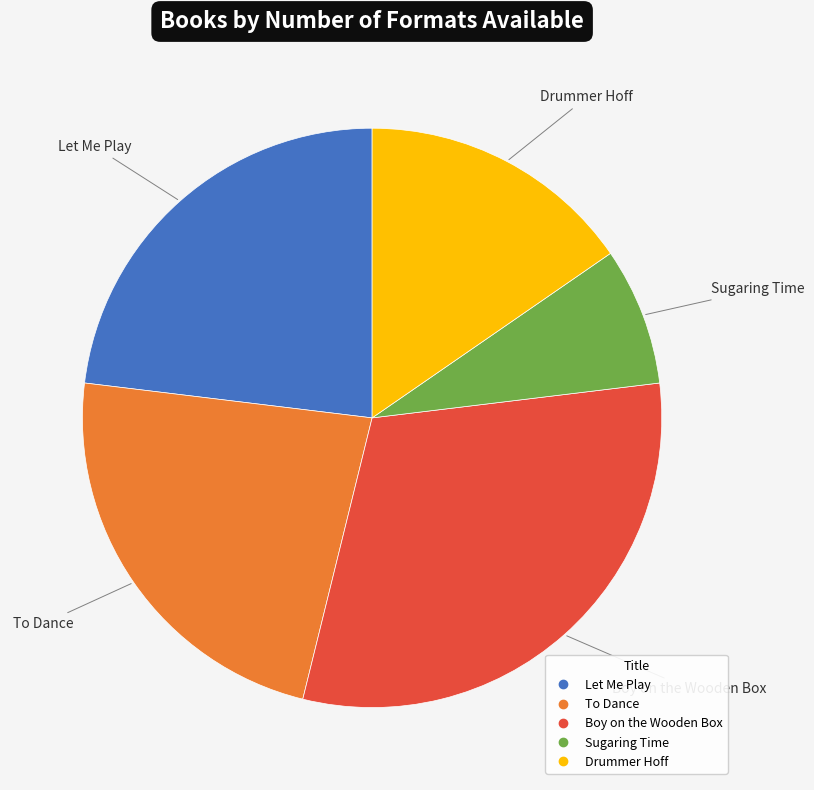

What is the ratio of the value at Let Me Play to the value at To Dance?

1.0